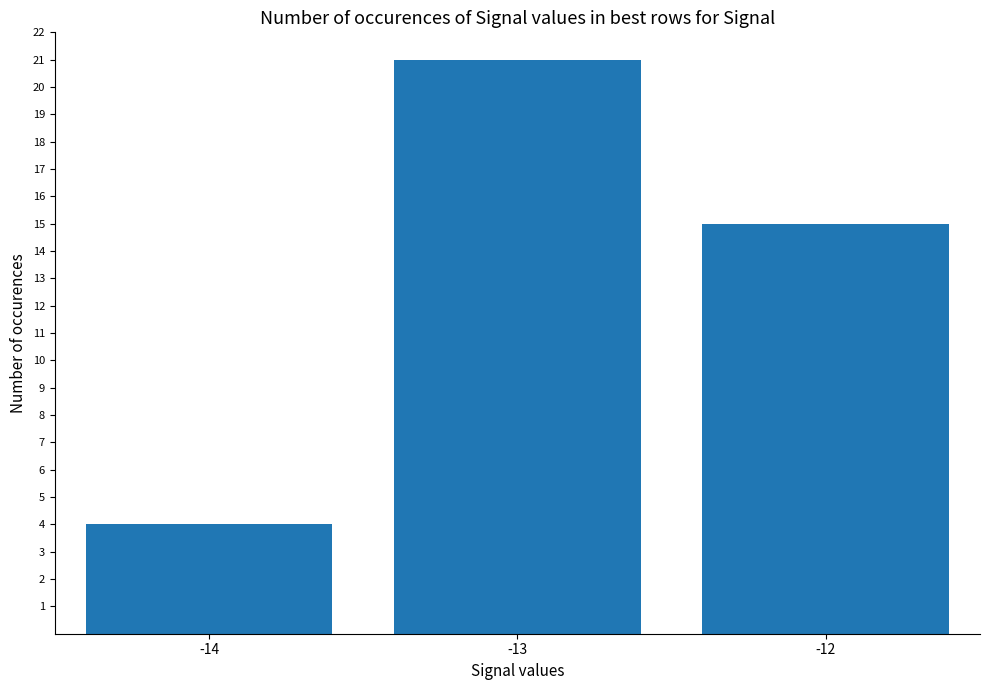

True or false: the data shows 4 at -14.

True